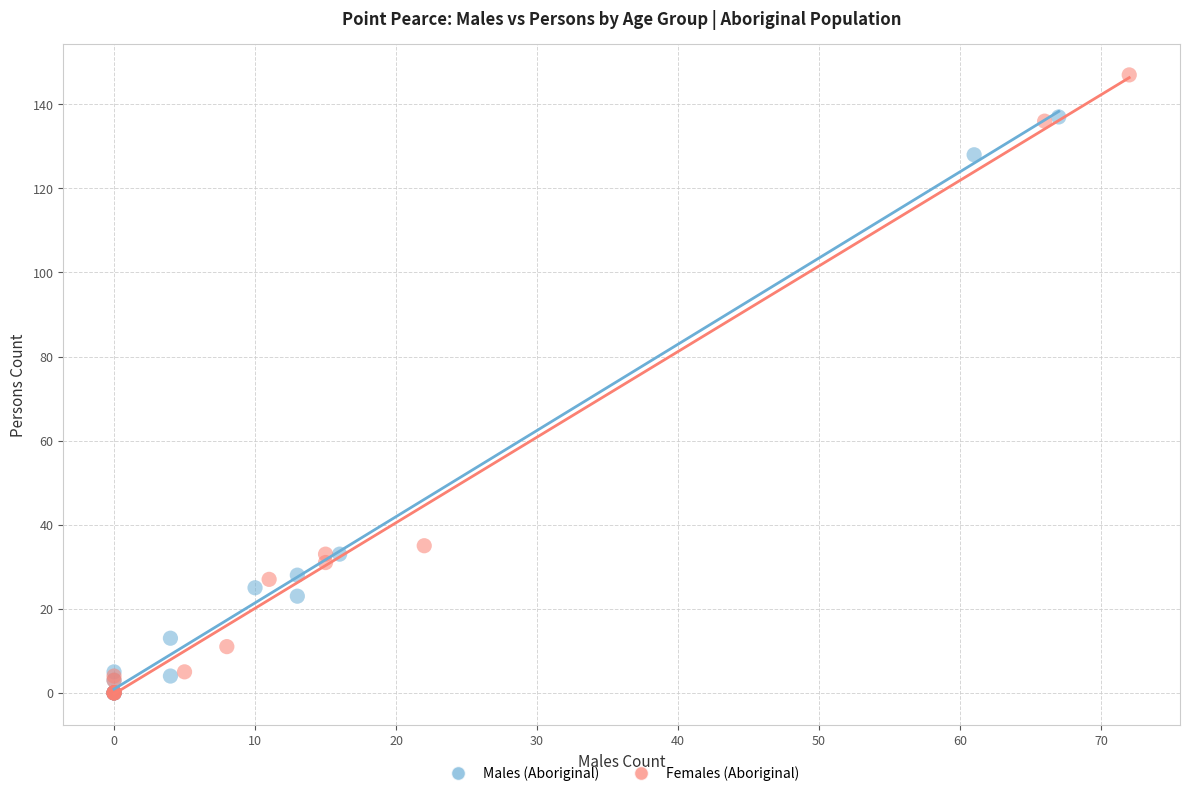

Which series has the largest Y range (max minus min)?

Females (Aboriginal)